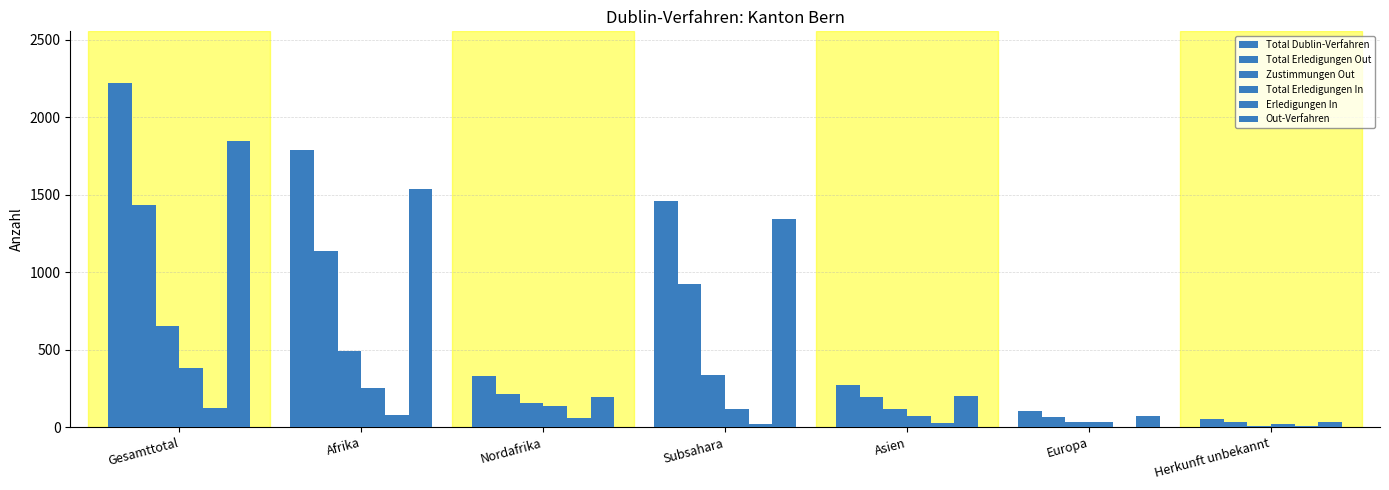

How many groups of bars are there?

7